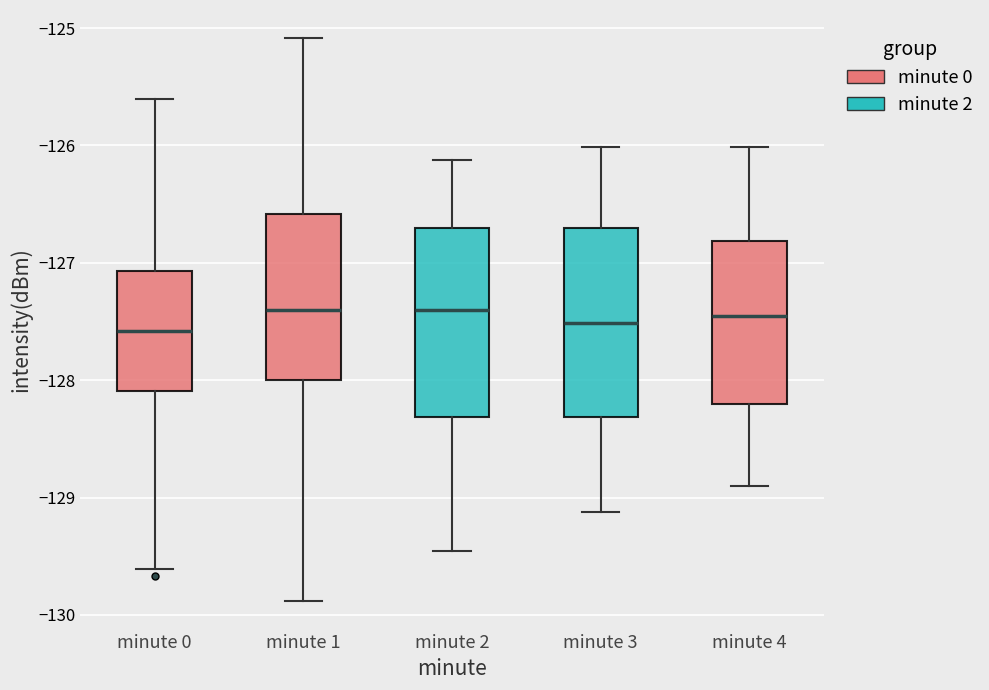

Where is the lower edge of the box for minute 2 on the y-axis? The values are not printed on the chart, so give them approximately, as read against the axis.

-128.3